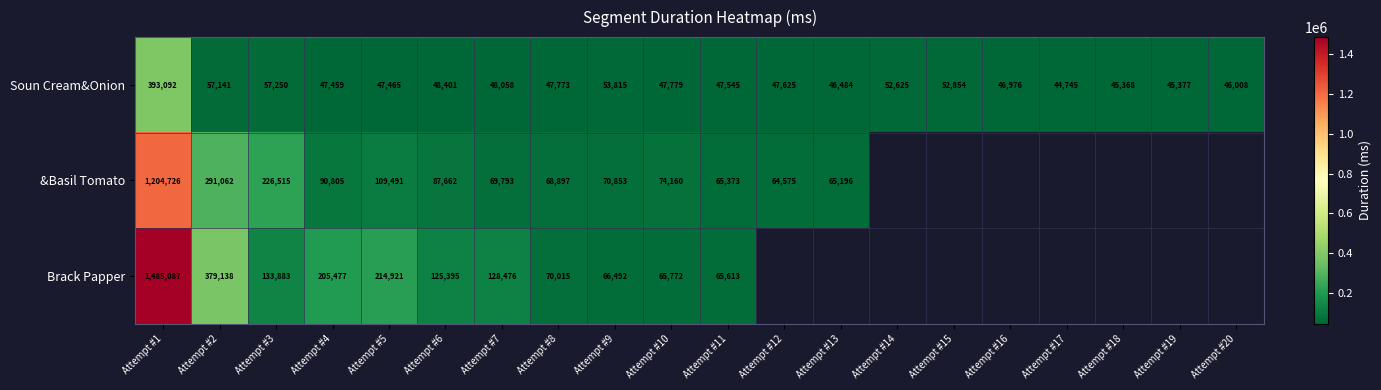

List the labels in order of Soun Cream&Onion value, largest first.

Attempt #1, Attempt #3, Attempt #2, Attempt #9, Attempt #15, Attempt #14, Attempt #6, Attempt #7, Attempt #10, Attempt #8, Attempt #12, Attempt #11, Attempt #5, Attempt #4, Attempt #16, Attempt #13, Attempt #20, Attempt #19, Attempt #18, Attempt #17